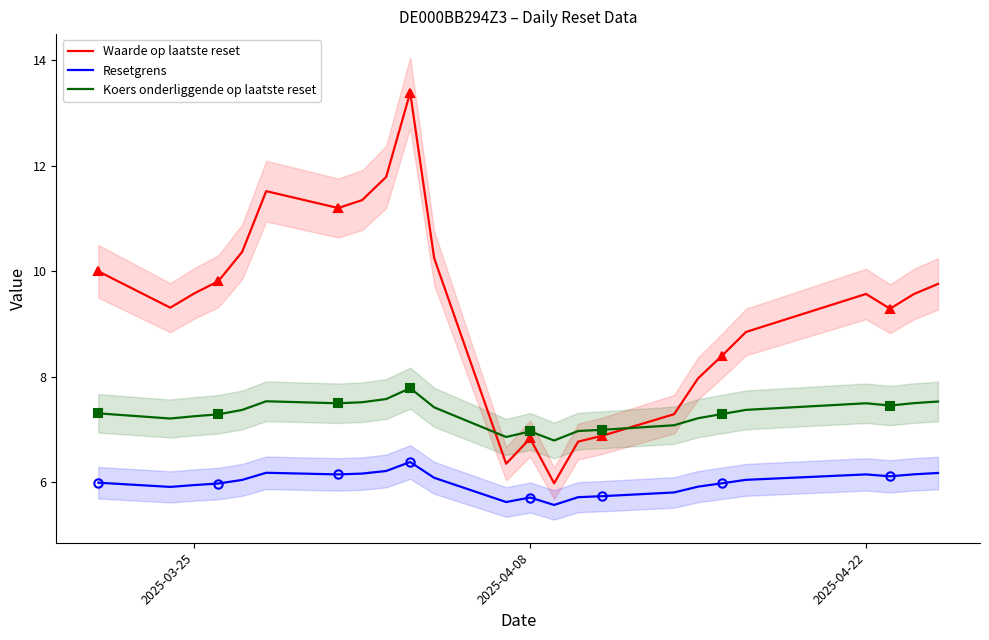

True or false: Koers onderliggende op laatste reset has a value of 11.9 at 2025-03-25.

False